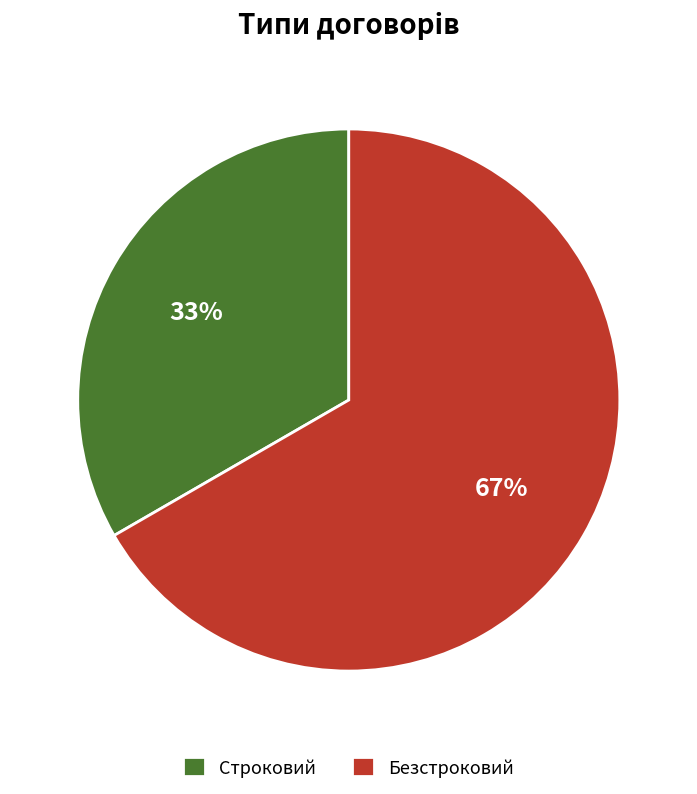

What is the smallest slice in the pie chart?

Строковий